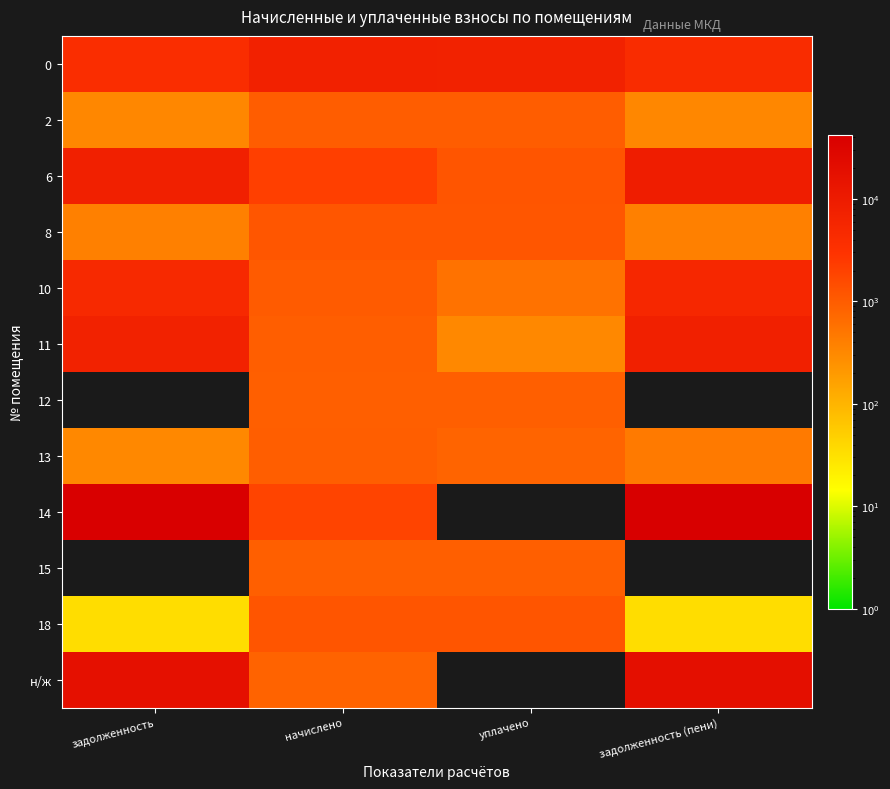

What is the total value across all series at начислено?

19943.1